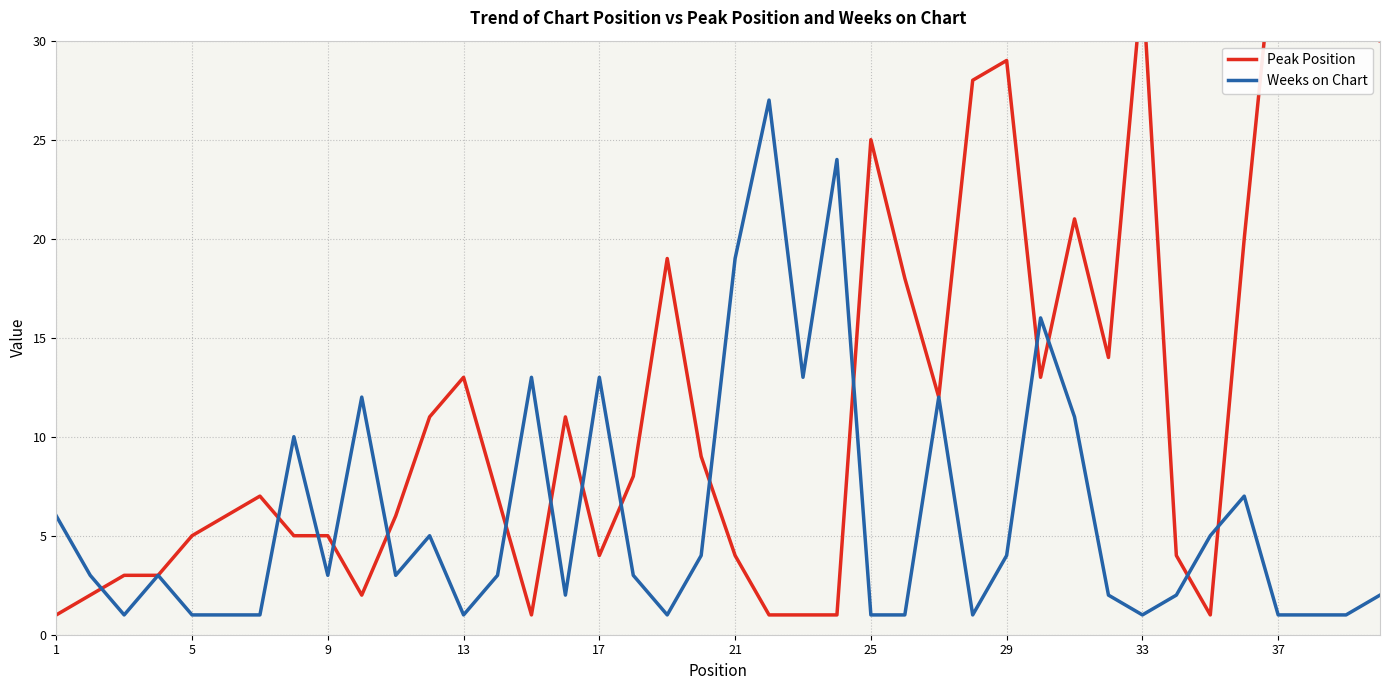

How many distinct data groups are displayed?

2